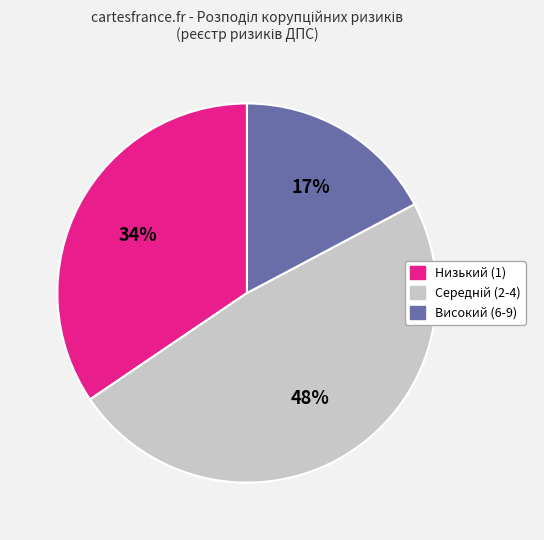

Is there any slice that represents more than half of the pie?

No